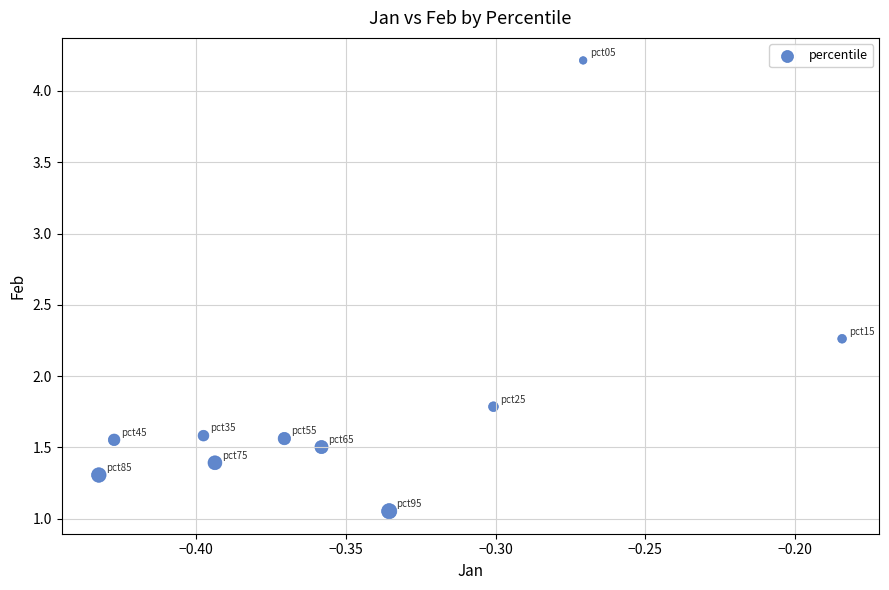

What is the average X value?

-0.3